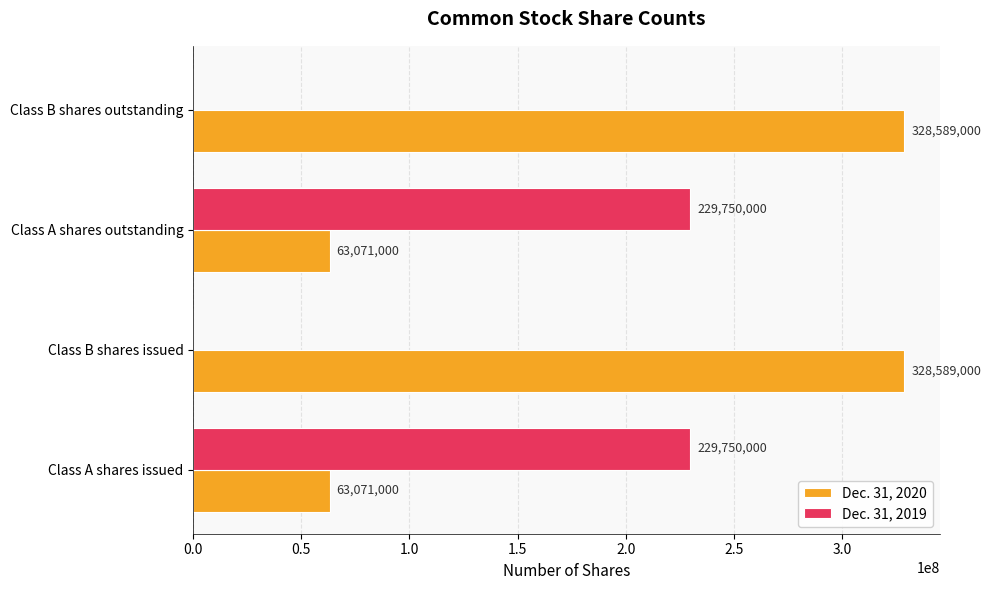

Count the Dec. 31, 2020 values in the range 63071000 to 328589000.

4